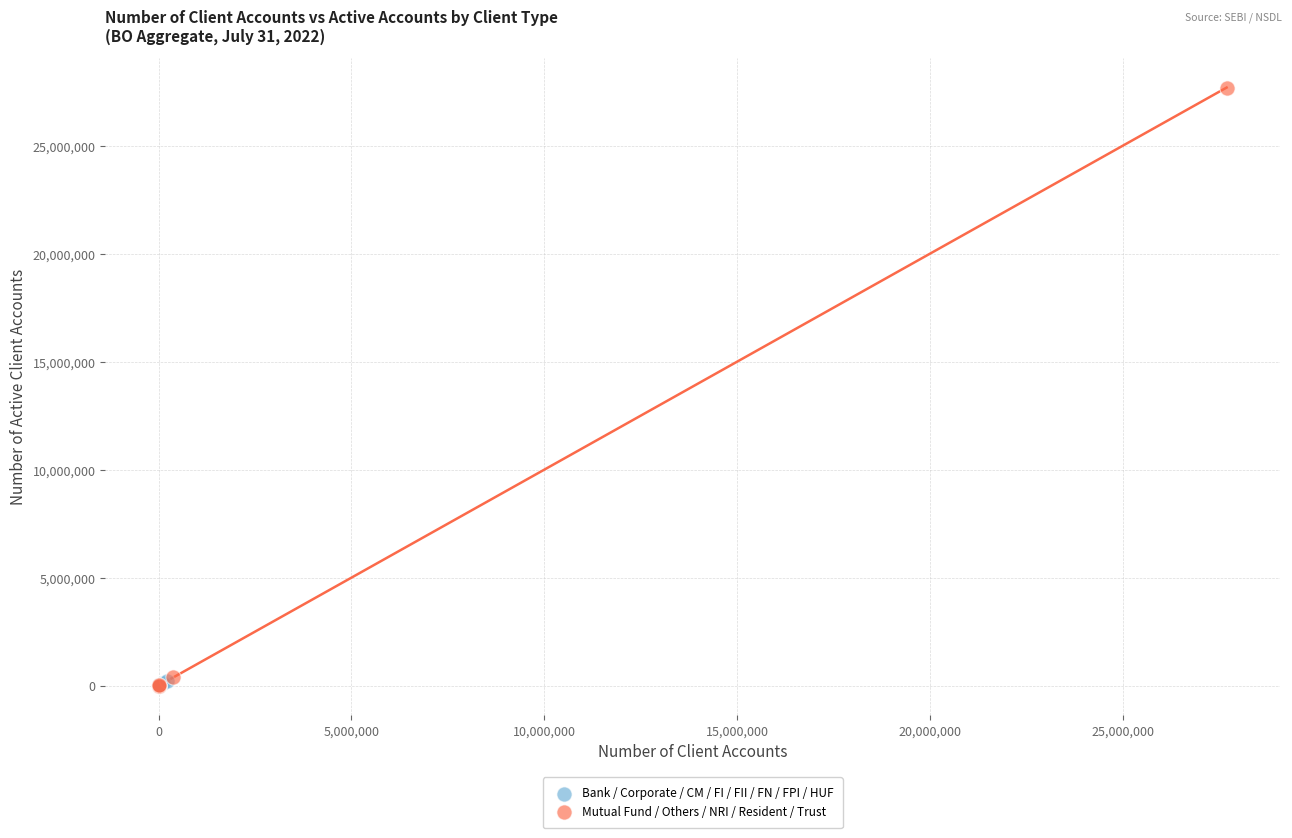

Which series has the largest Y range (max minus min)?

Mutual Fund / Others / NRI / Resident / Trust